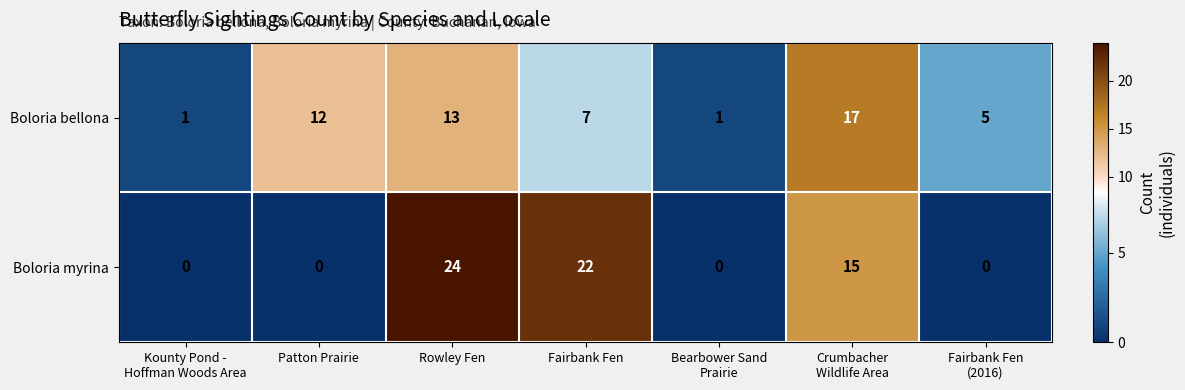

Rank the series at Bearbower Sand
Prairie from highest to lowest value.

Boloria bellona, Boloria myrina